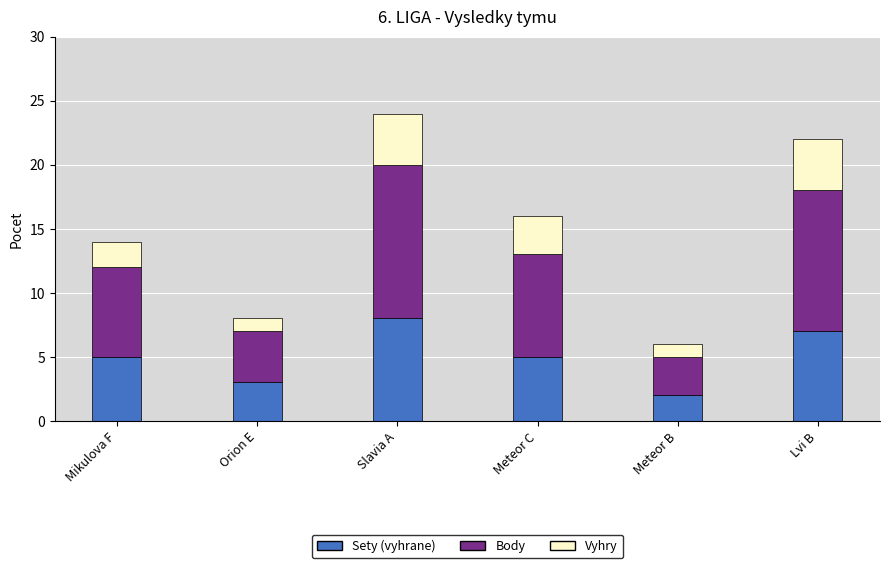

Reading left to right, what are the values for Sety (vyhrane)?

Mikulova F=5	Orion E=3	Slavia A=8	Meteor C=5	Meteor B=2	Lvi B=7